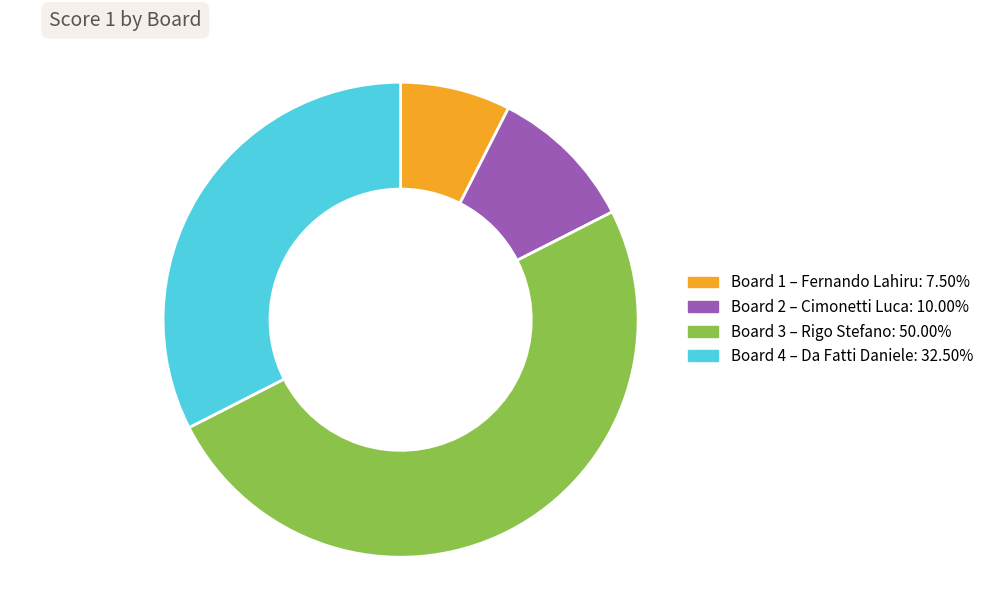

Is it true that Board 1 is 8% of the pie?

True